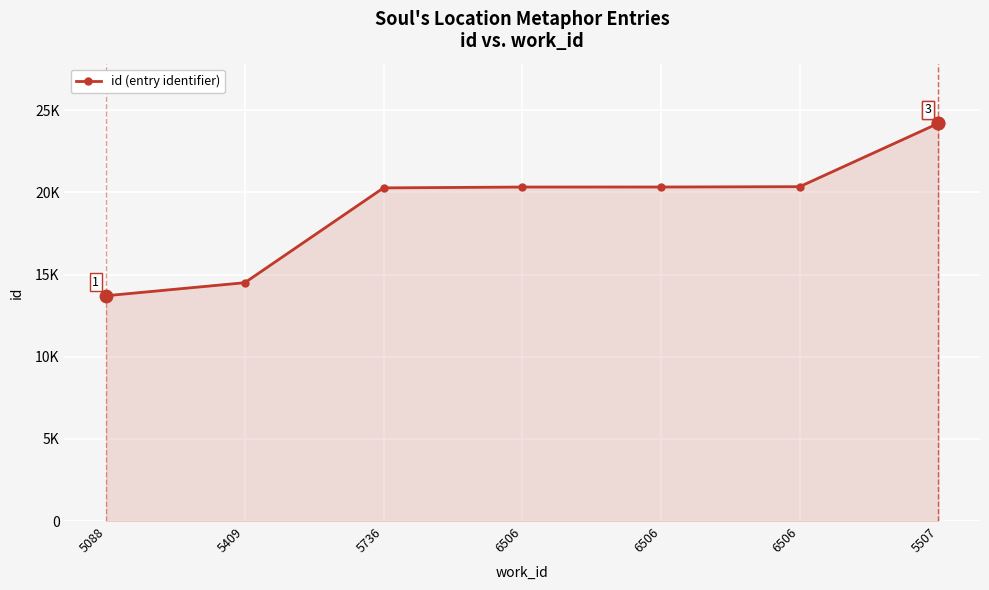

What is the ratio of the value at 5409 to the value at 6506?

0.7